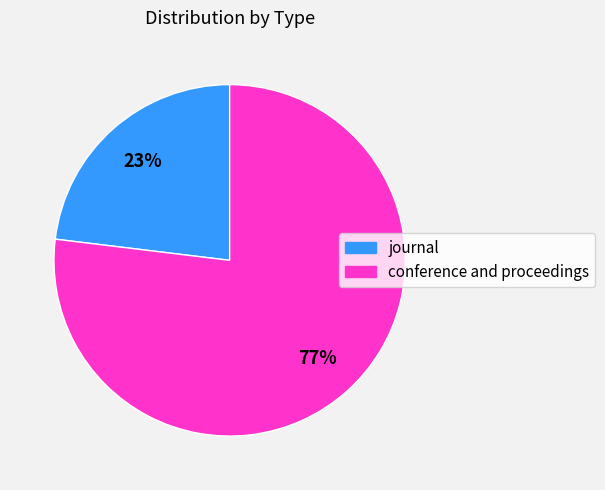

Which category has the smallest portion of the pie?

journal